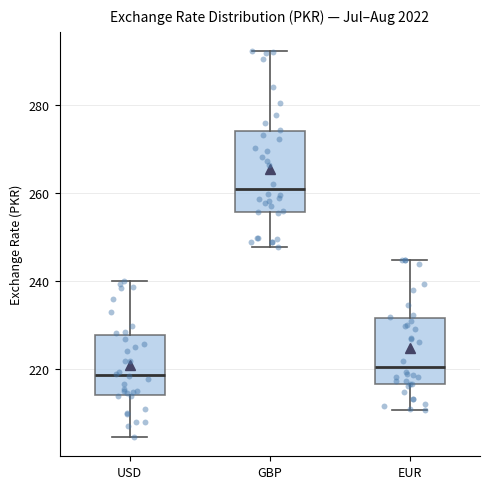

Where does the lower whisker of the box for GBP end on the y-axis? The values are not printed on the chart, so give them approximately, as read against the axis.

248